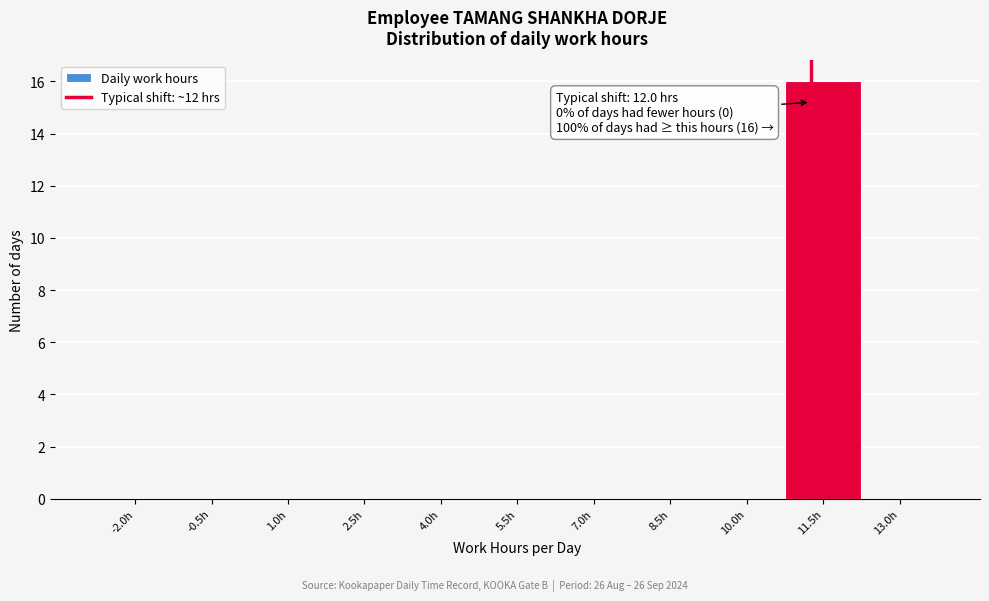

Reading left to right, extract all data points from this chart.

-2.0h=0	-0.5h=0	1.0h=0	2.5h=0	4.0h=0	5.5h=0	7.0h=0	8.5h=0	10.0h=0	11.5h=16	13.0h=0